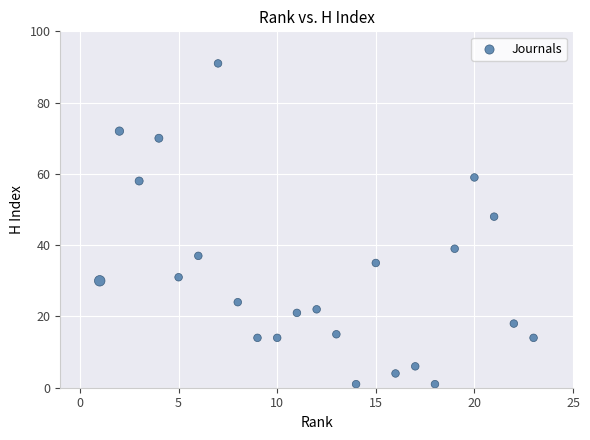

What Y value in the scatter plot is closest to 46?

48